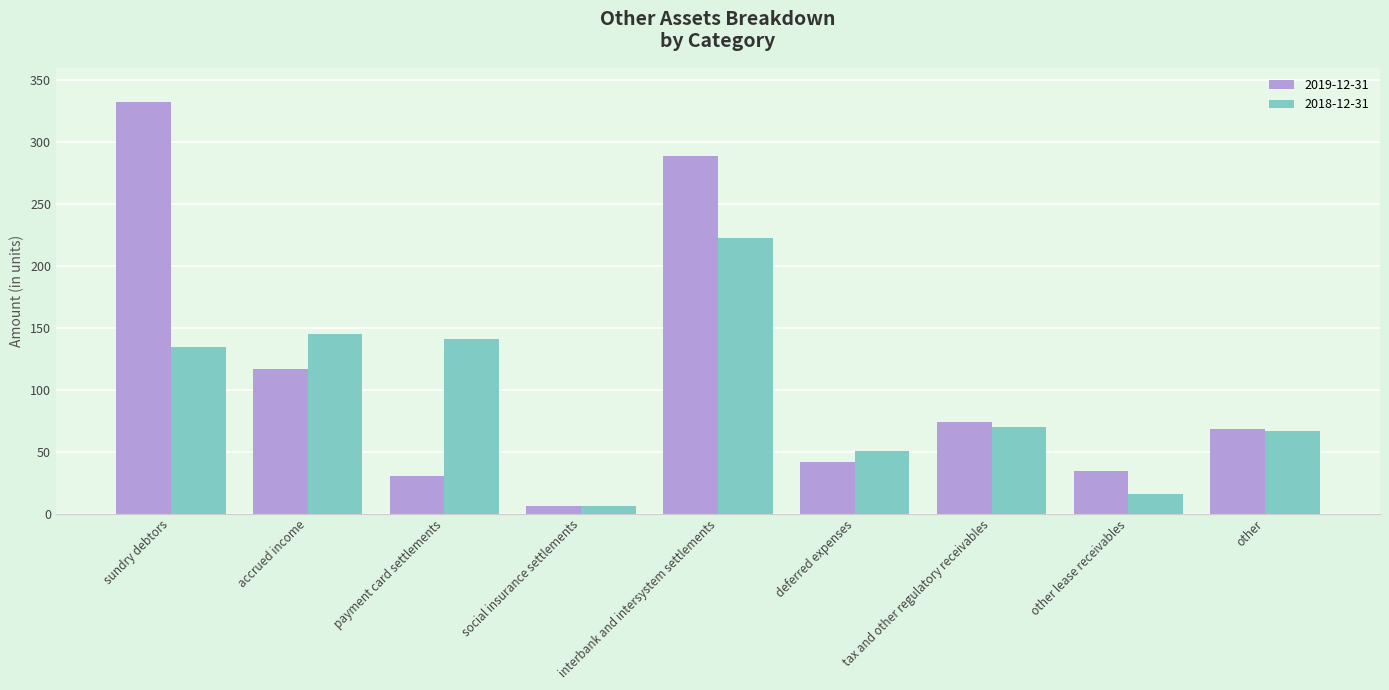

What is the spread (max minus min) of values at tax and other regulatory receivables?

4.1